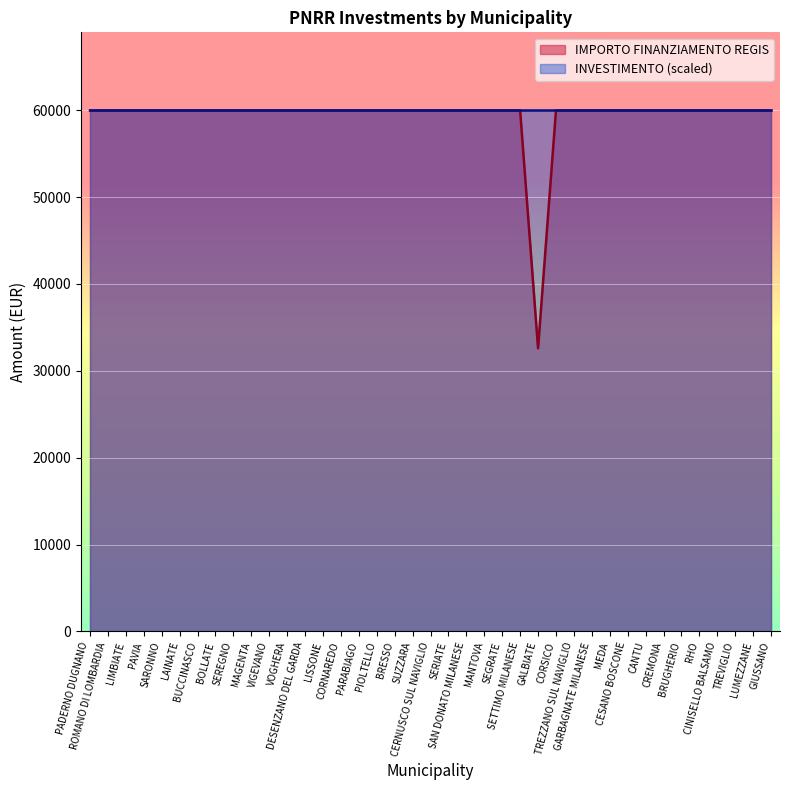

True or false: the data has more than 1 interior local peaks.

False